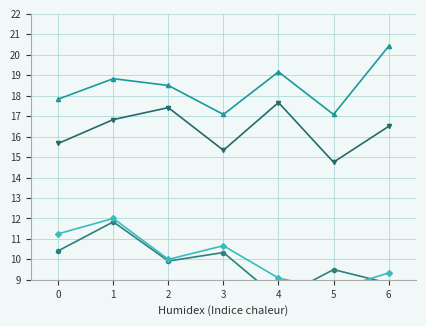

At how many categories does at least one series exceed 15?

7